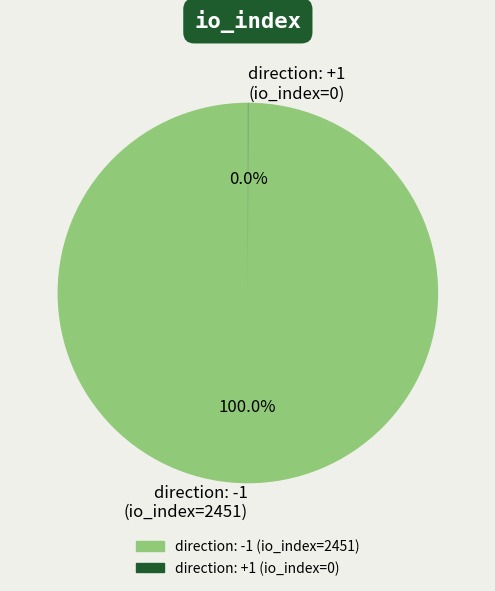

To the nearest percent, what is the difference between the largest and smallest slice percentages?

100%